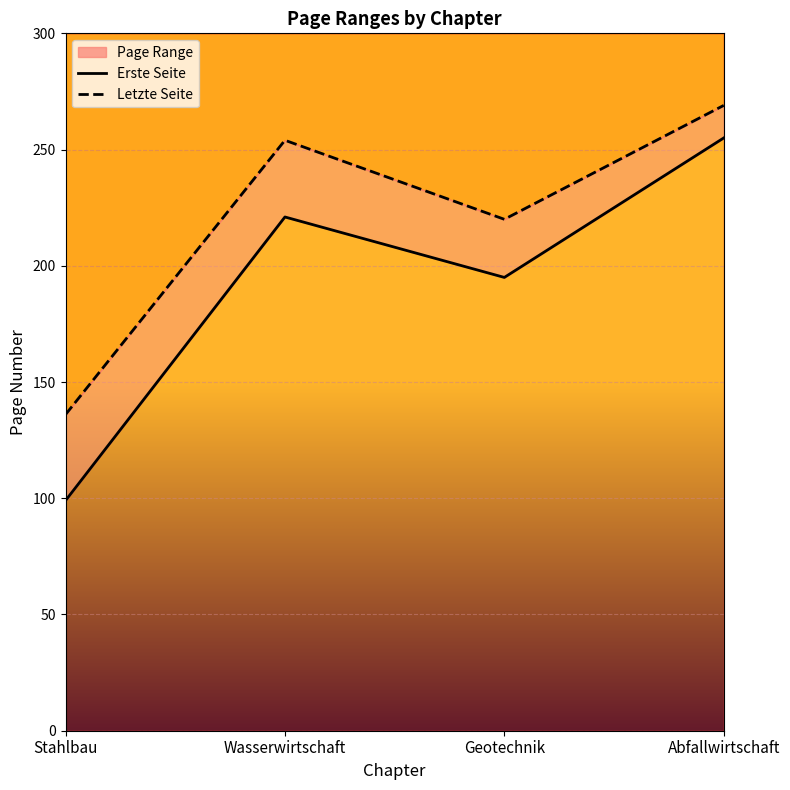

What is the minimum value for Letzte Seite?

136